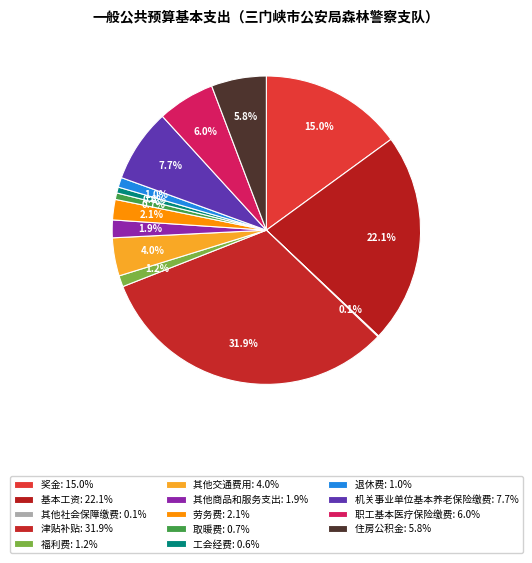

Do 其他商品和服务支出 and 基本工资 together represent more than half of the pie?

No